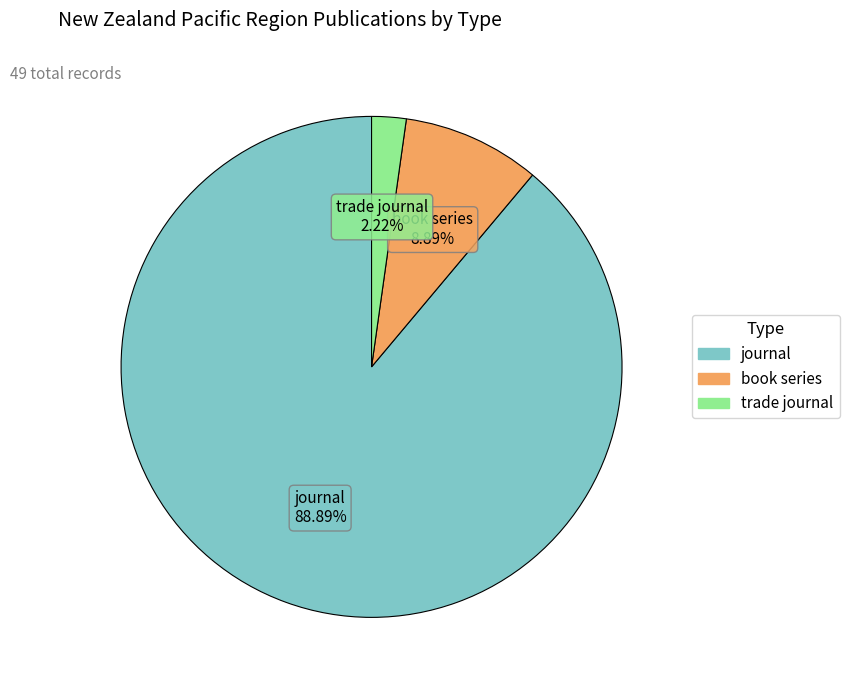

Which has a higher value, journal or book series?

journal